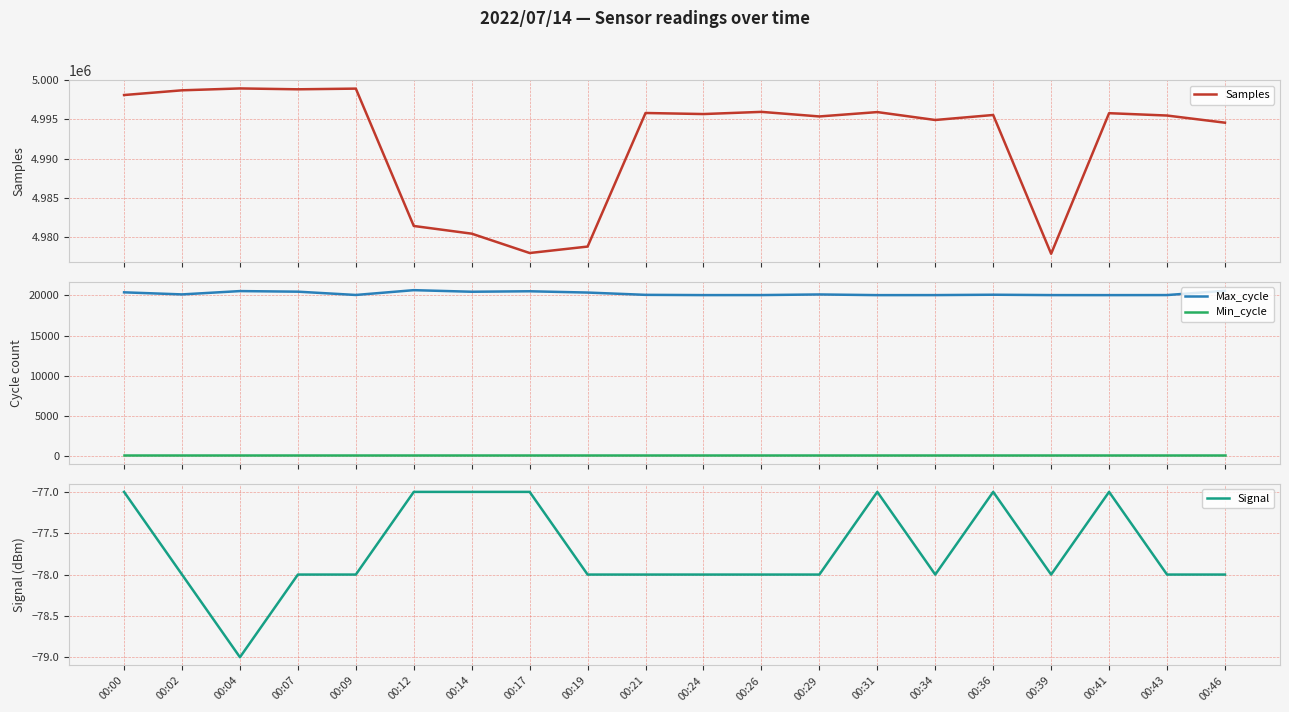

What value does the Max_cycle series have at 00:14?

20469